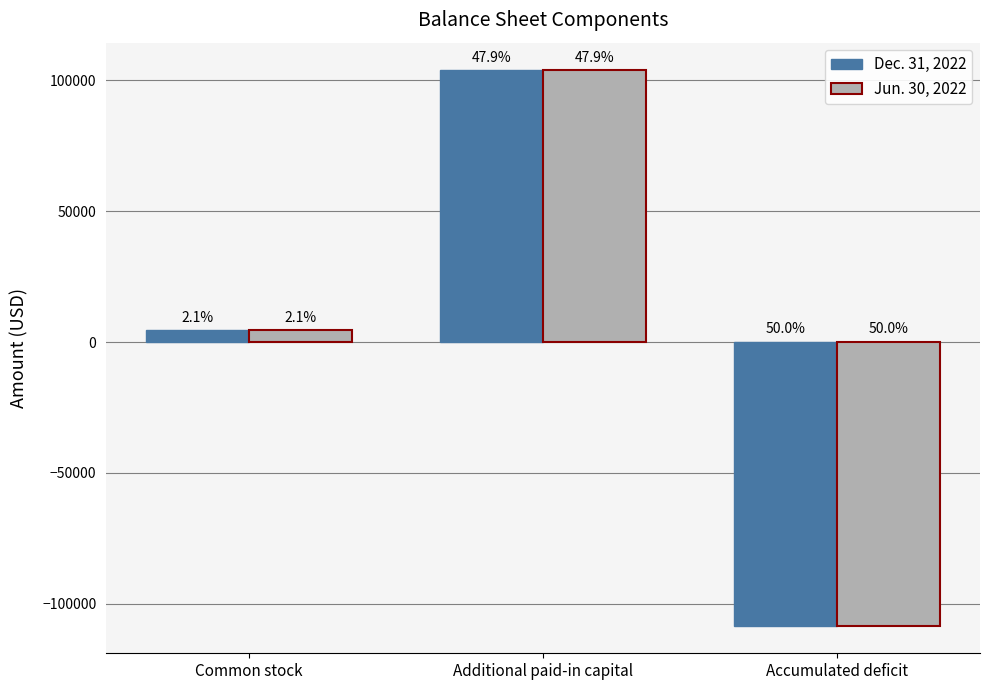

How many bars are there in total?

6